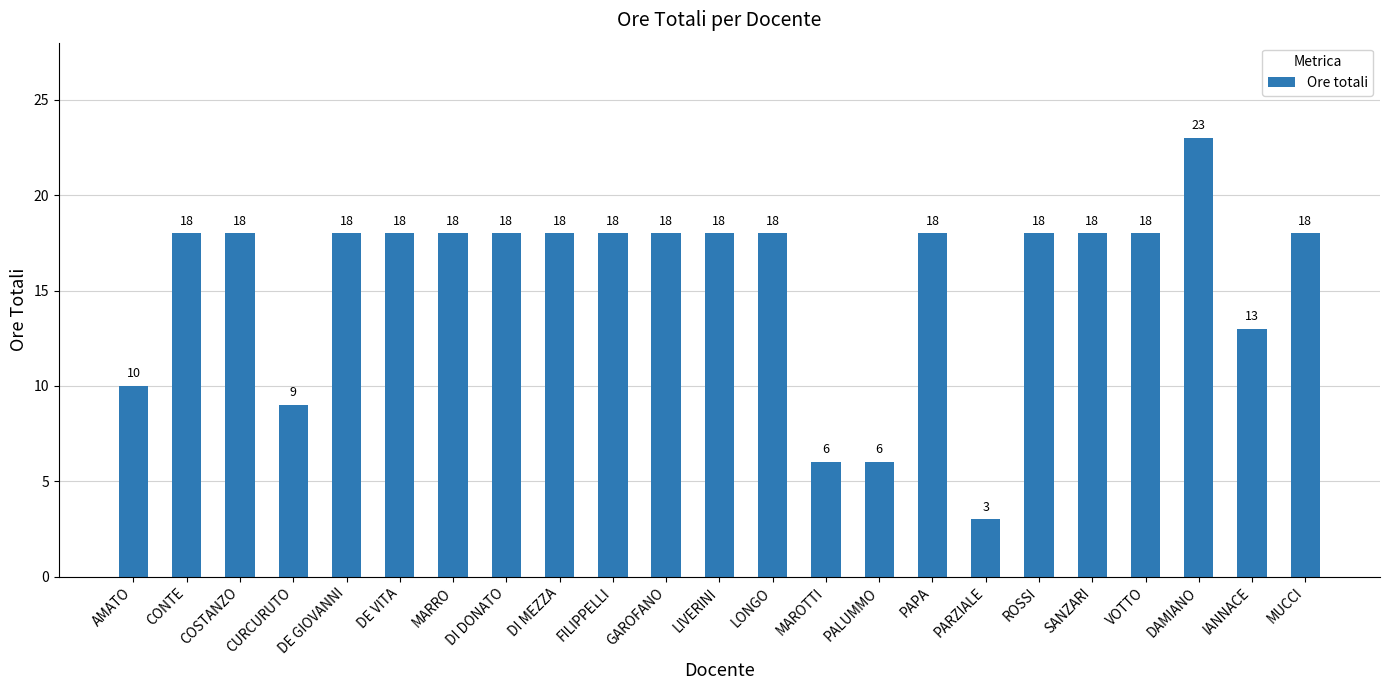

What is the change in value from LIVERINI to DAMIANO?

+5